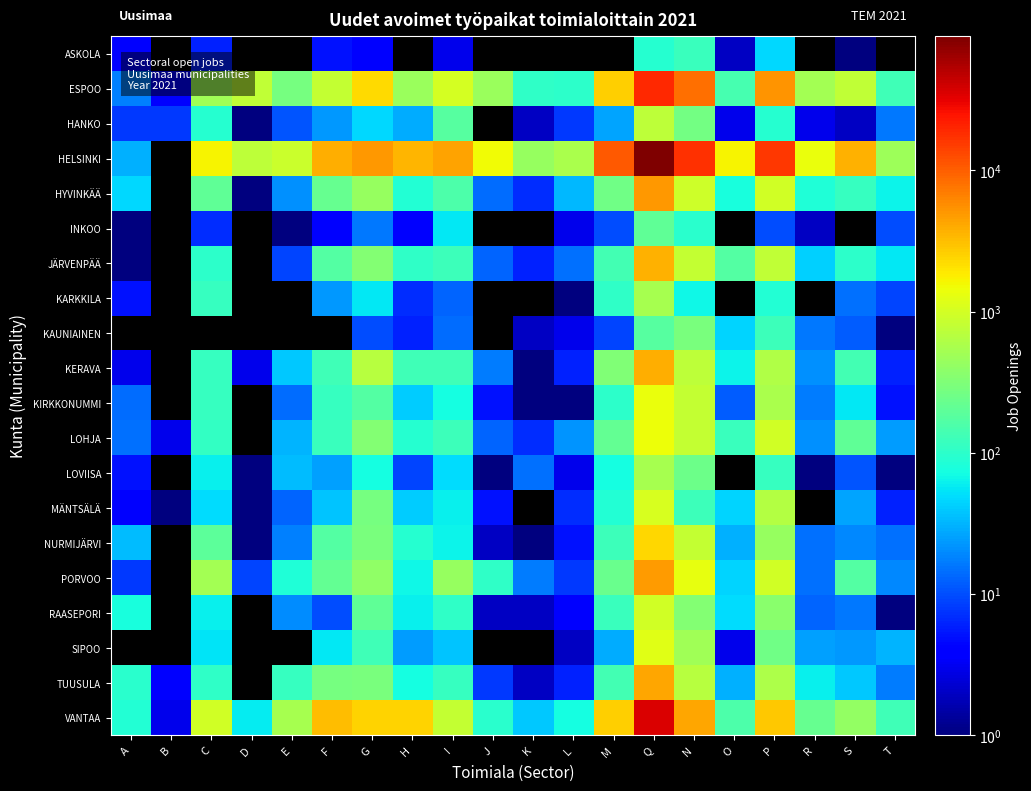

How many data points does each series have?

20